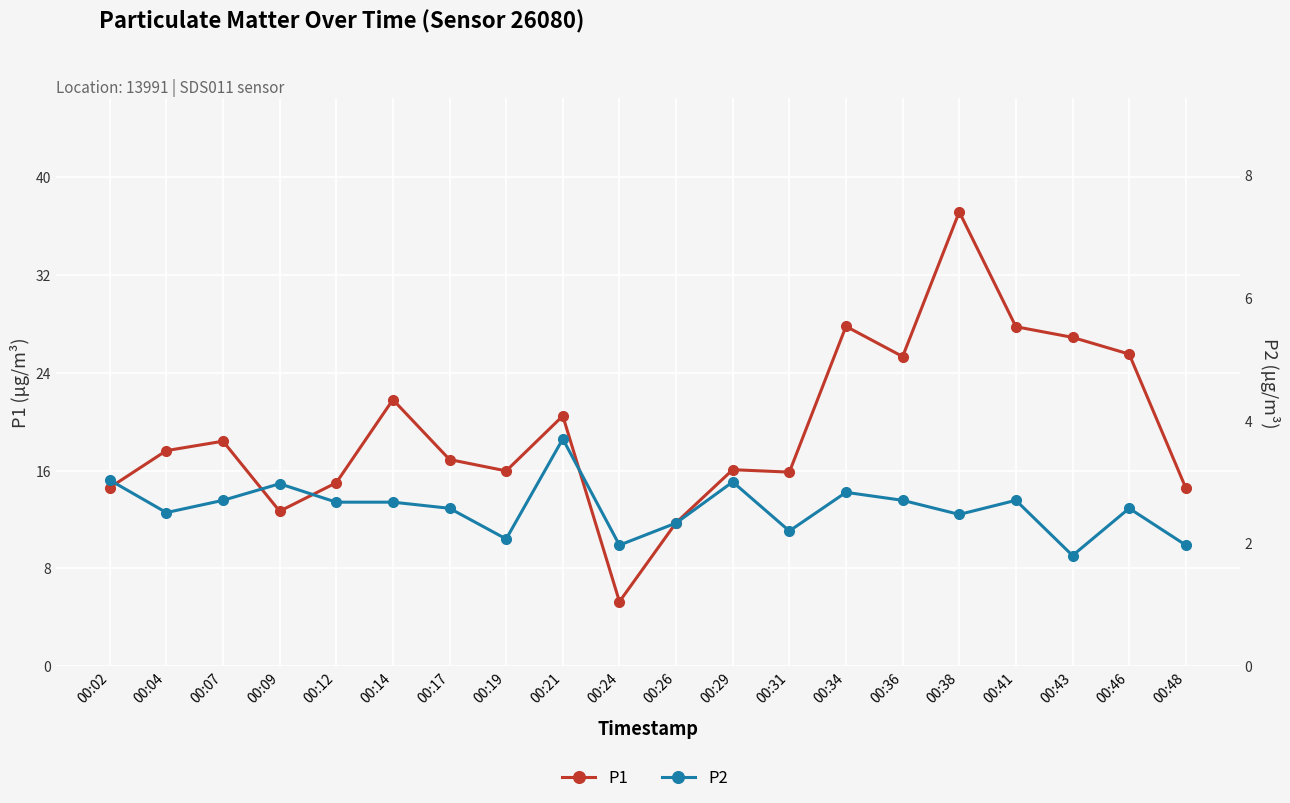

Which category has the highest value across all series?

00:38